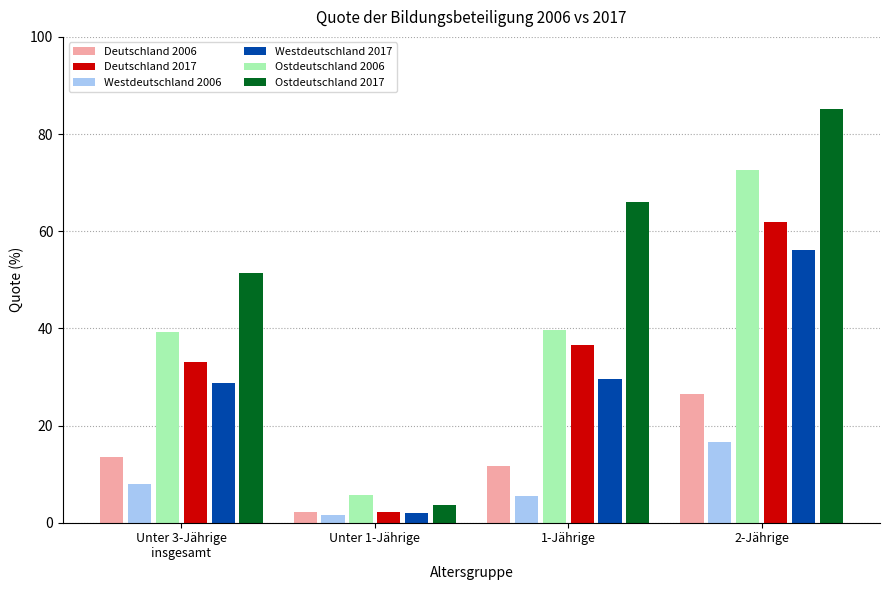

Reading left to right, what are all the values shown in this chart?

Deutschland 2006: 13.6	2.3	11.6	26.5
Deutschland 2017: 33.1	2.2	36.6	61.9
Westdeutschland 2006: 7.9	1.5	5.4	16.7
Westdeutschland 2017: 28.8	1.9	29.5	56.2
Ostdeutschland 2006: 39.3	5.8	39.7	72.5
Ostdeutschland 2017: 51.3	3.6	66.0	85.1